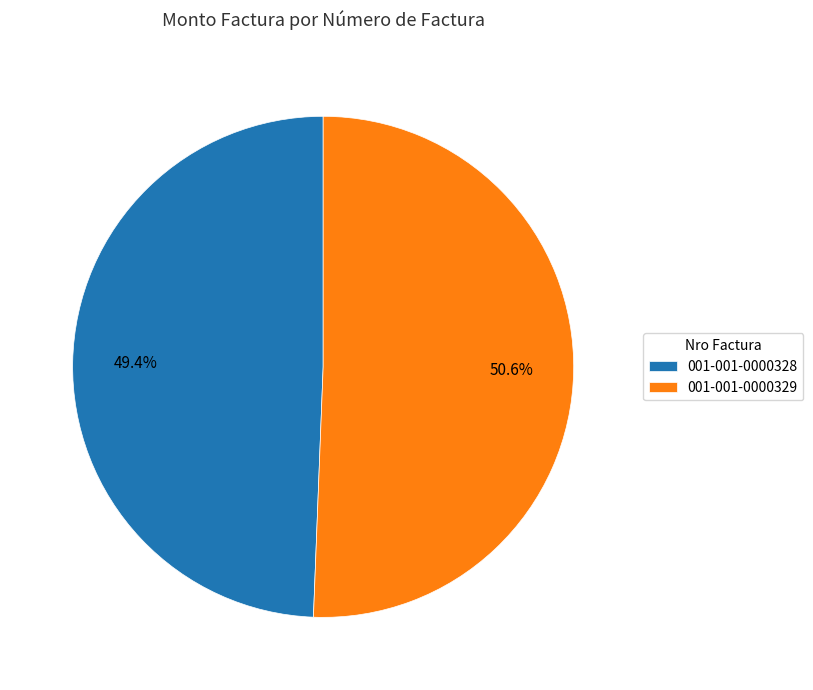

How much of the chart is everything except 001-001-0000329?

49.4%